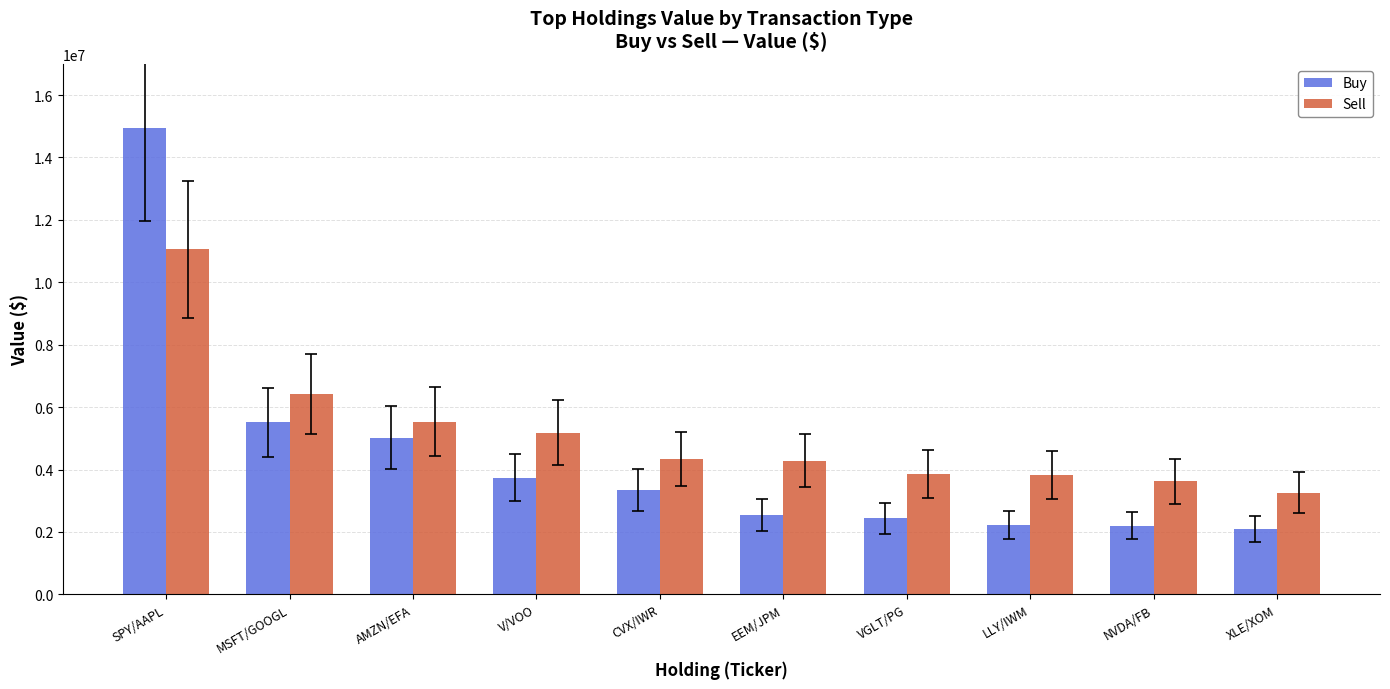

Where does the Buy series first go above 3343229?

SPY/AAPL